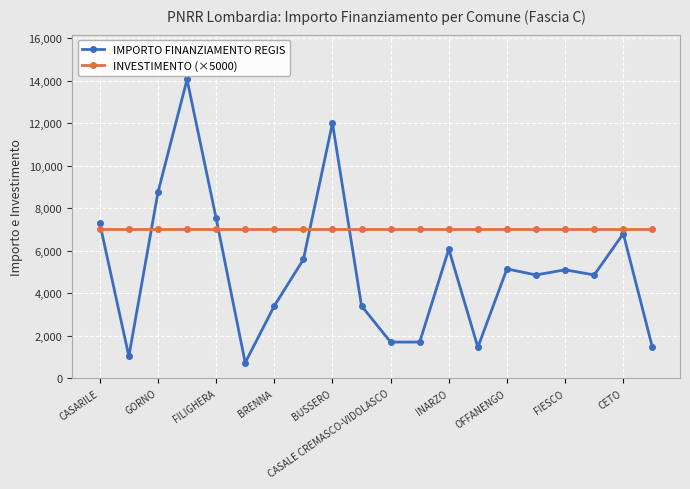

What is the difference between the second highest and minimum values in the IMPORTO FINANZIAMENTO REGIS series?

11276